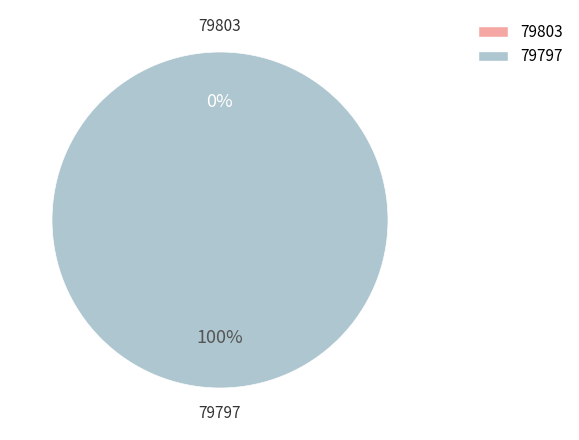

How many slices are in this pie chart?

2